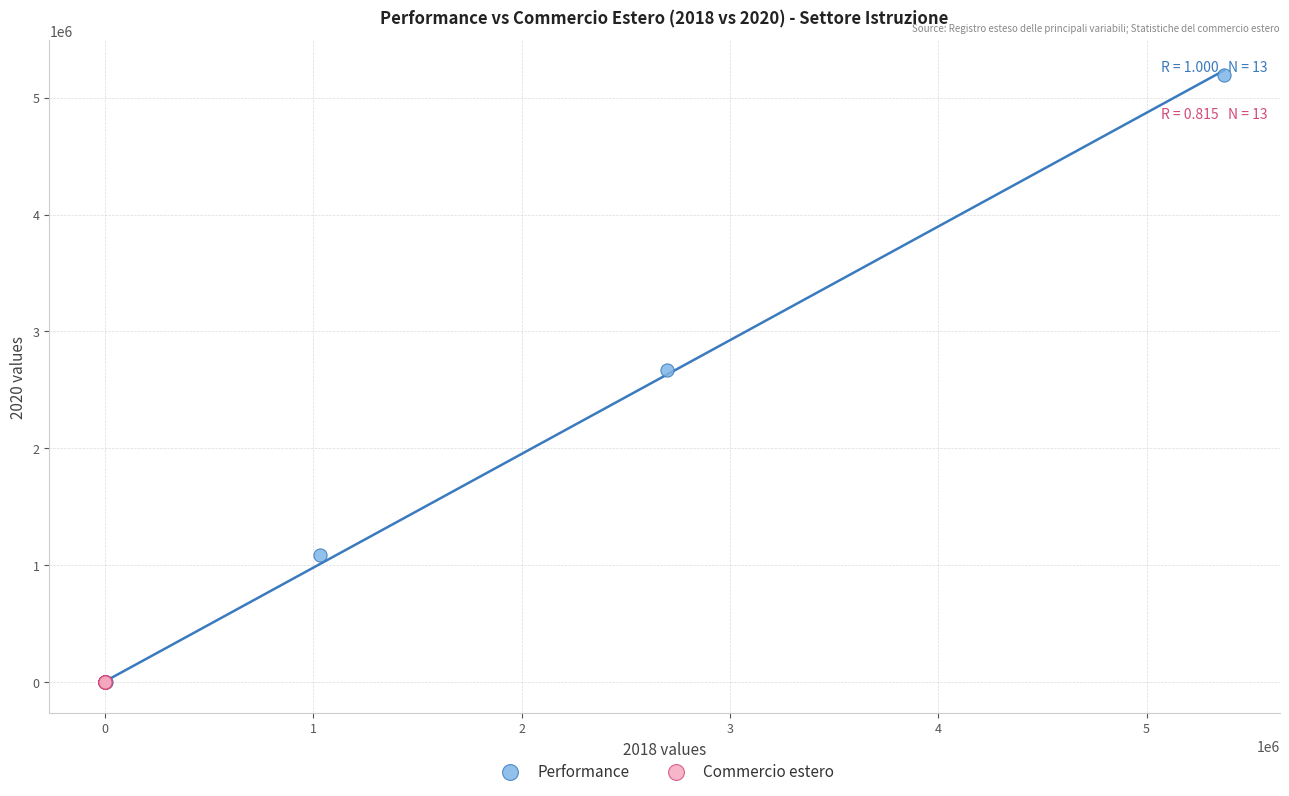

Which series has the largest Y range (max minus min)?

Performance